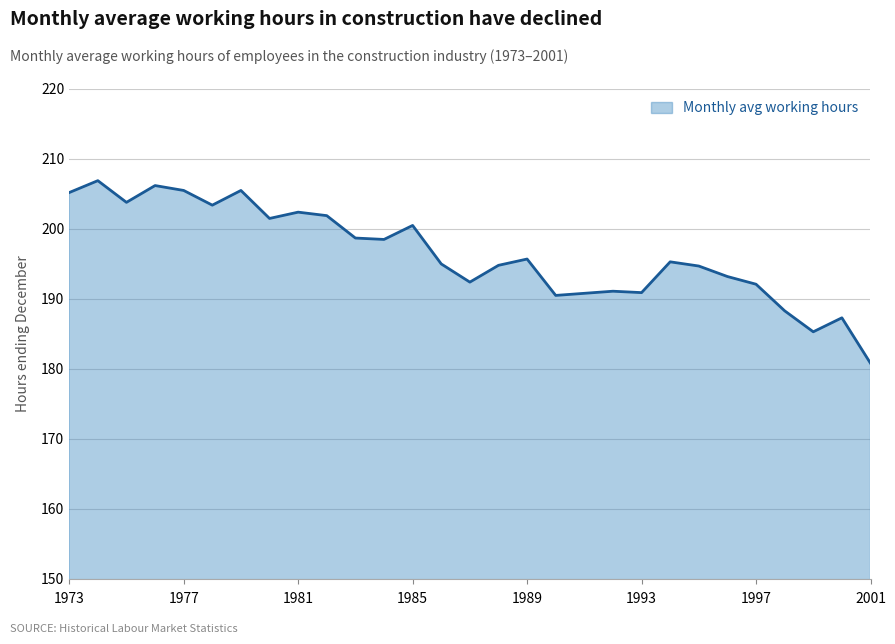

Does the chart have visible grid lines?

Yes